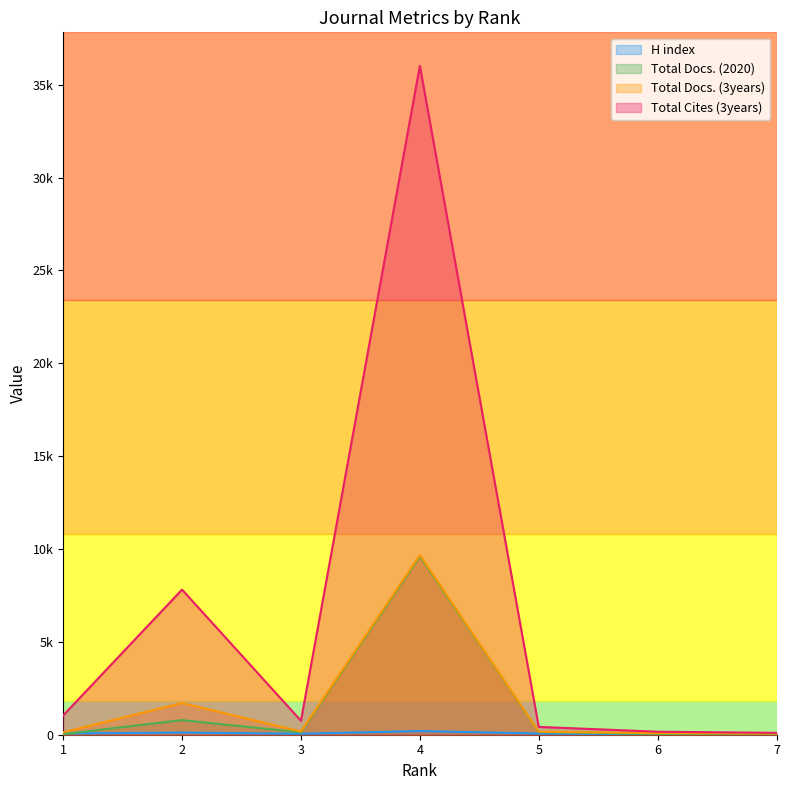

List the series in order of their peak value, highest first.

Total Cites (3years), Total Docs. (3years), Total Docs. (2020), H index